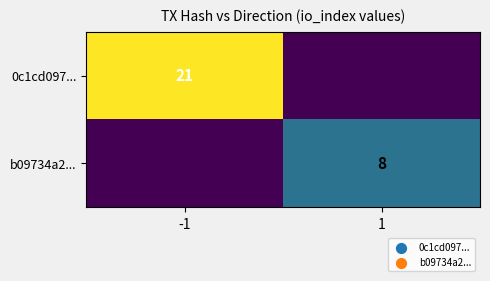

True or false: 0c1cd097... has a value of 21 at -1.

True